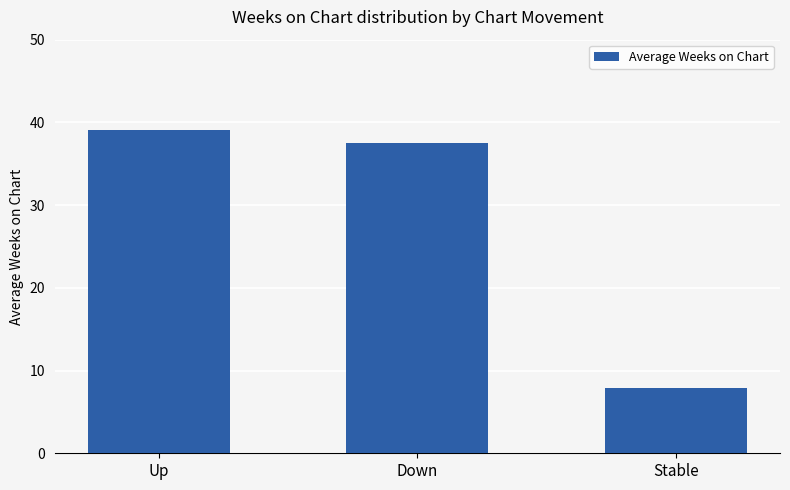

What is the difference between the values at Stable and Up?

31.2